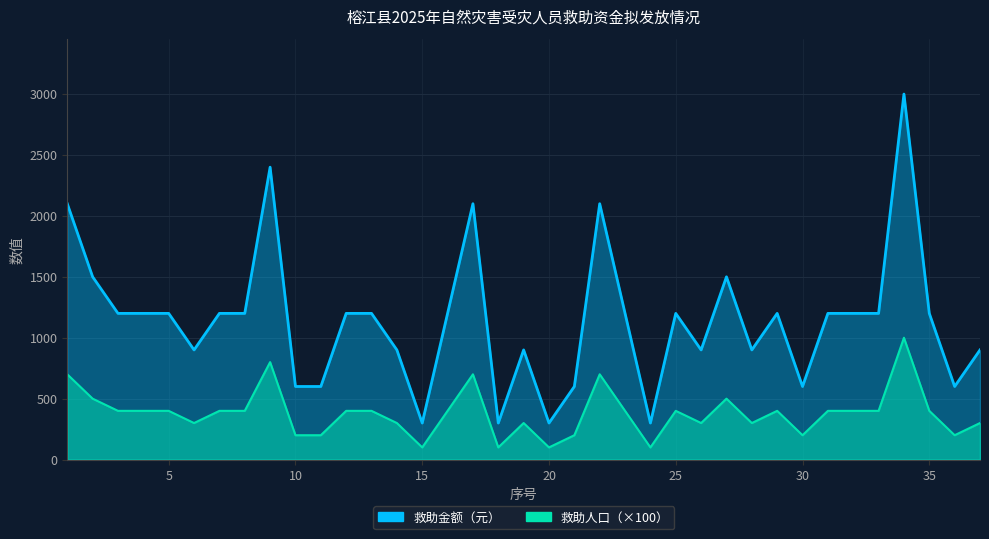

The value of 救助金额（元） at 25 is 646. True or false?

False